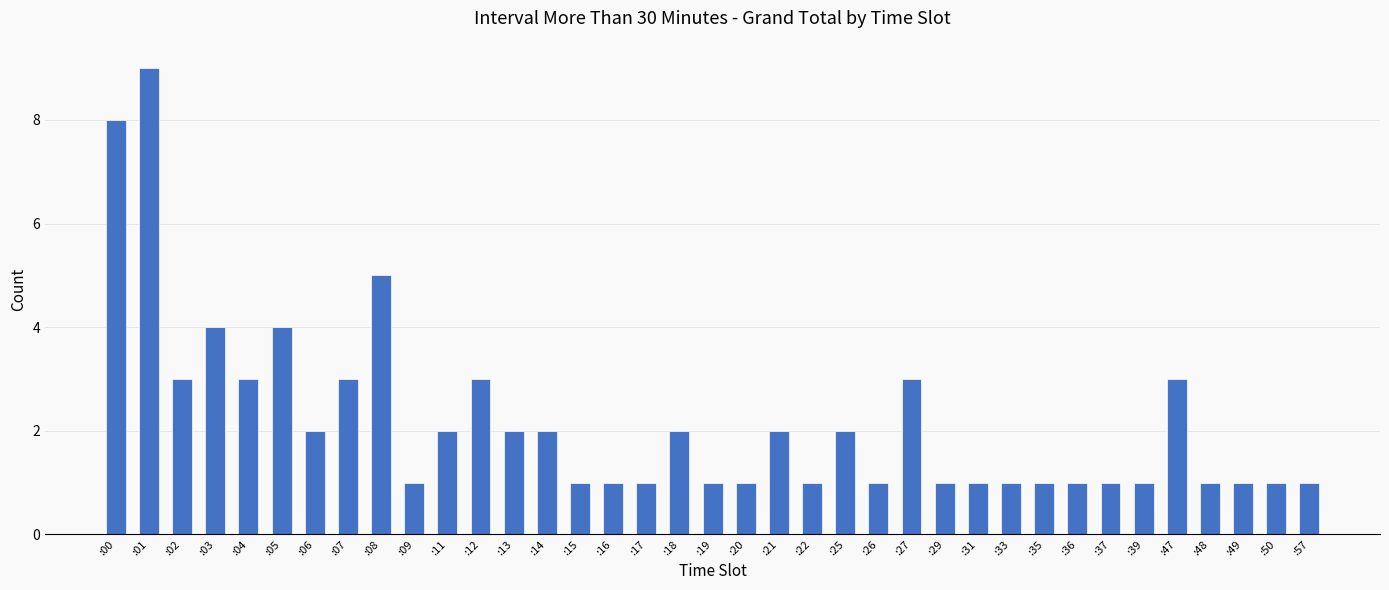

Count the values in the range 1 to 3.

32